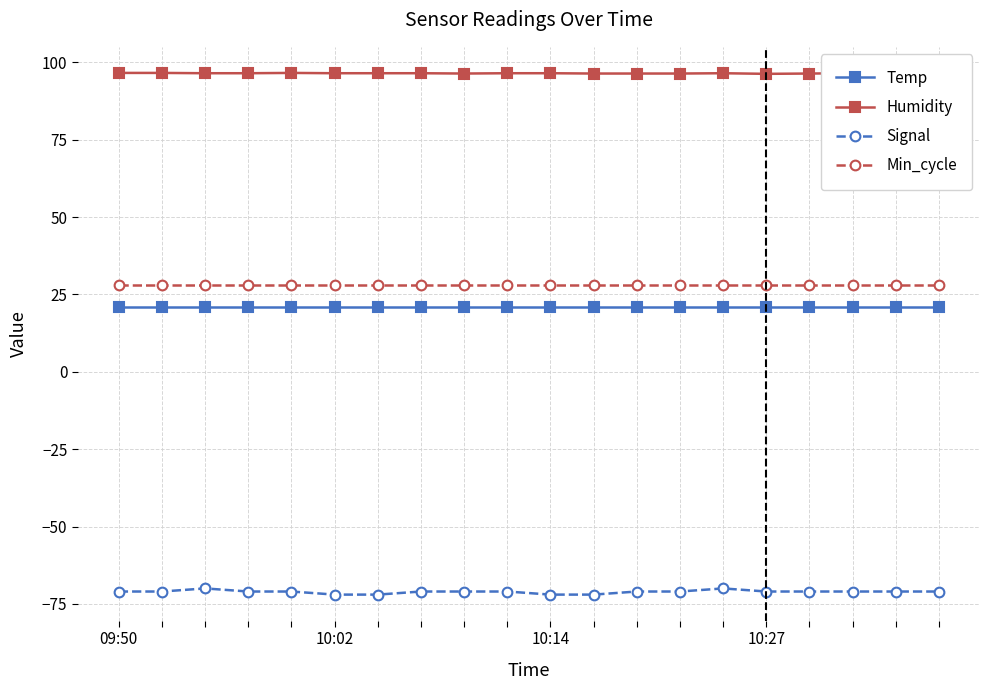

True or false: Humidity and Temp intersect in this chart.

False